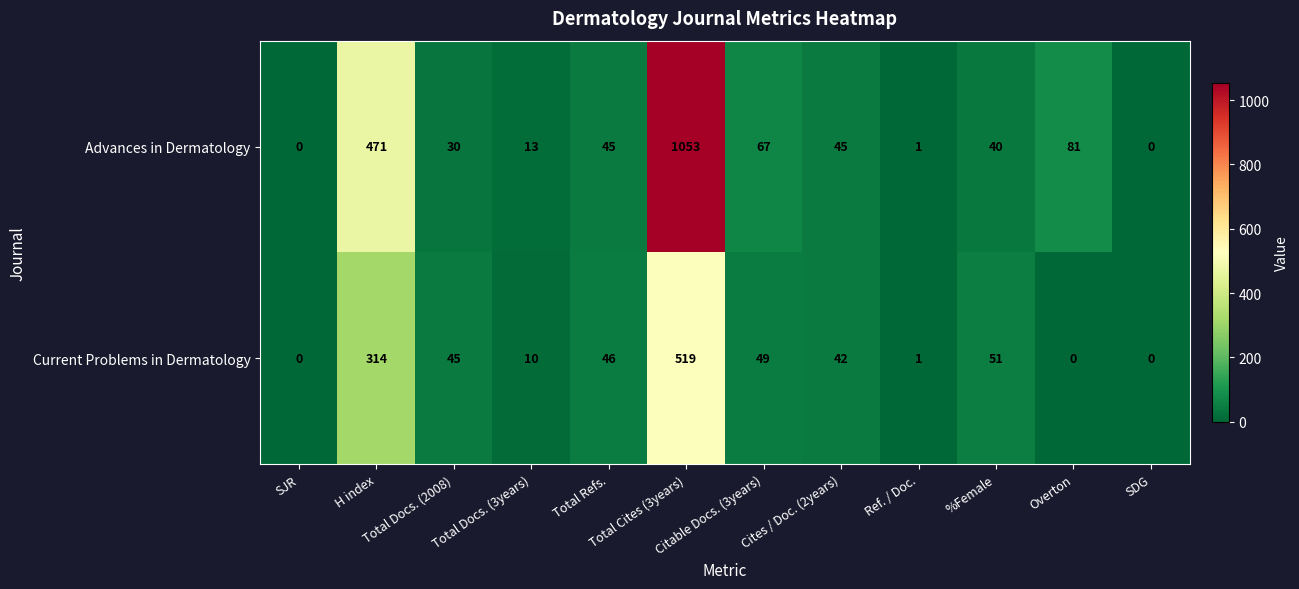

What is the spread (max minus min) of values at Cites / Doc. (2years)?

3